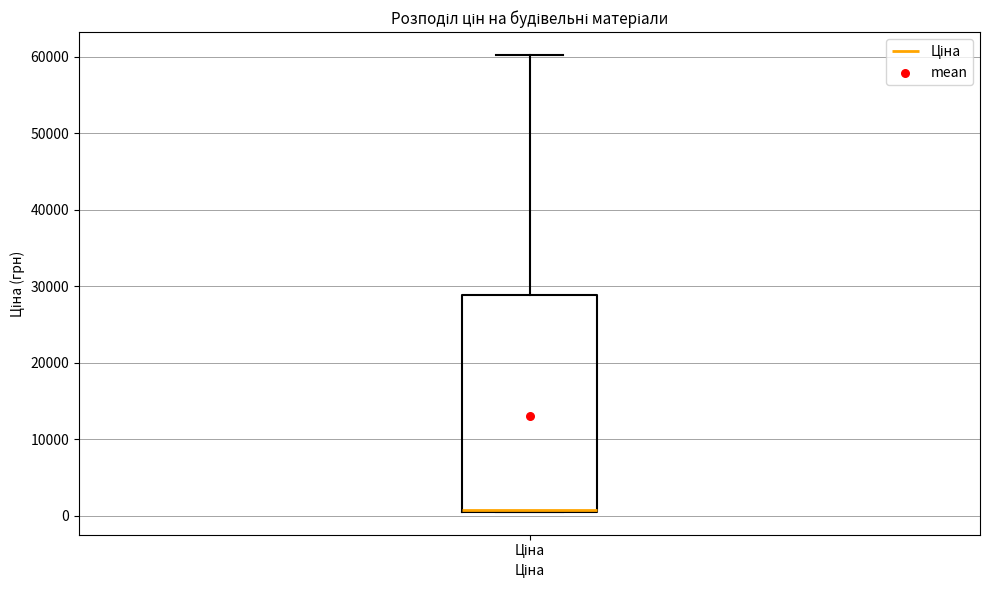

Read this box plot against the y-axis: the position of the median line, the range covered by the box, and the ends of both whiskers. The values are not printed on the chart, so give them approximately, as read against the axis.

median 1000, box 1000 to 29000, whiskers 1000 to 60000